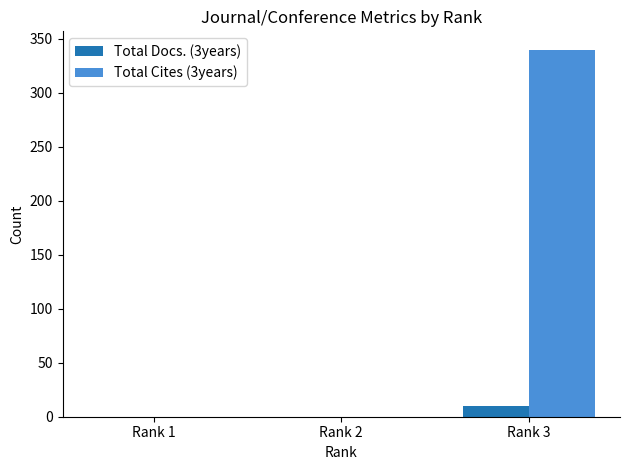

At which category is the sum across all series the highest?

Rank 3